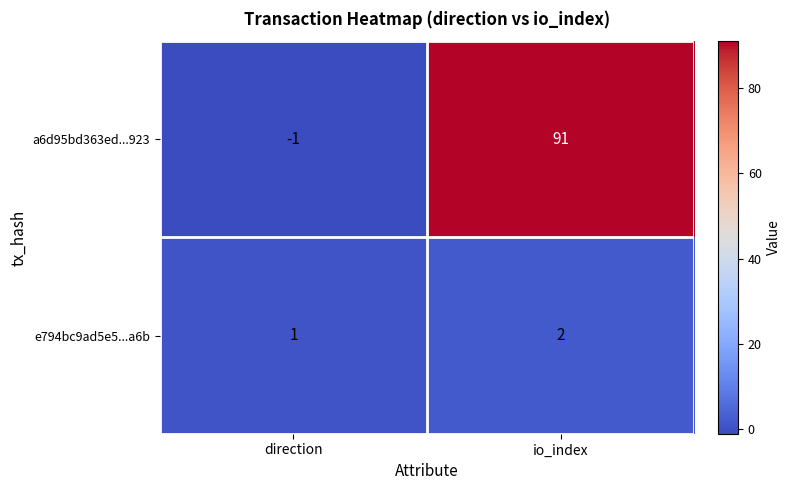

Reading left to right, transcribe all the data shown in this chart.

a6d95bd363ed...923: direction=-1	io_index=91
e794bc9ad5e5...a6b: direction=1	io_index=2